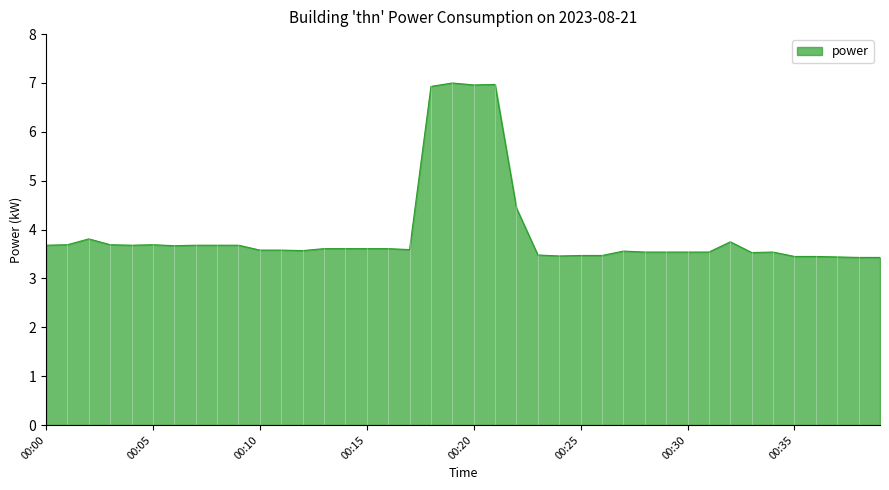

What is the maximum value shown in the chart?

7.0